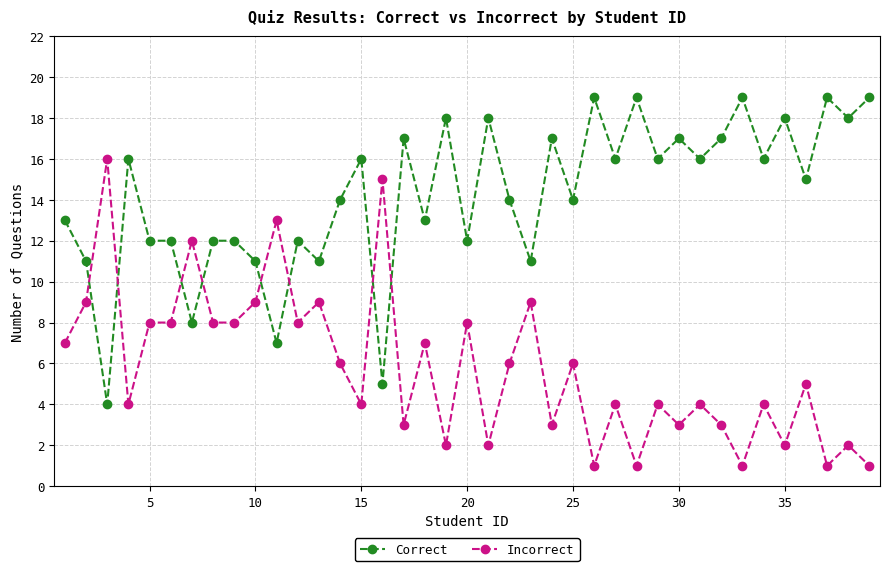

What is the average value of the Correct series?

14